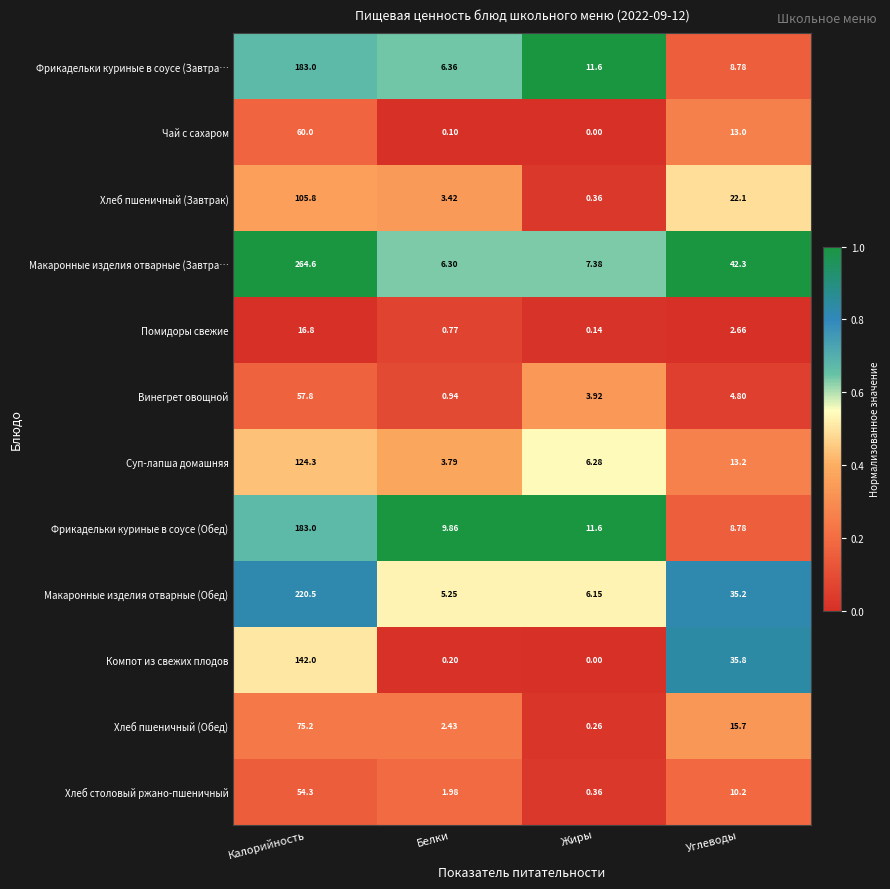

At which category is the sum across all series the highest?

Калорийность